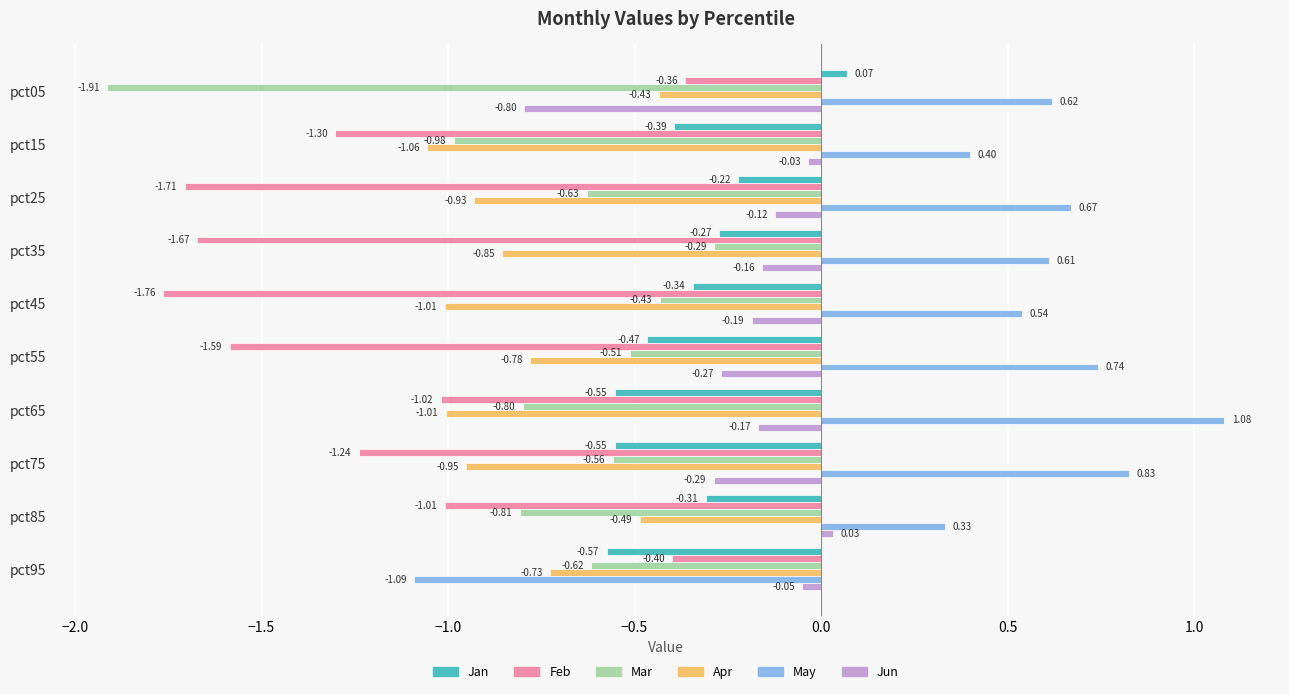

Which label corresponds to the smallest value in the chart?

pct05